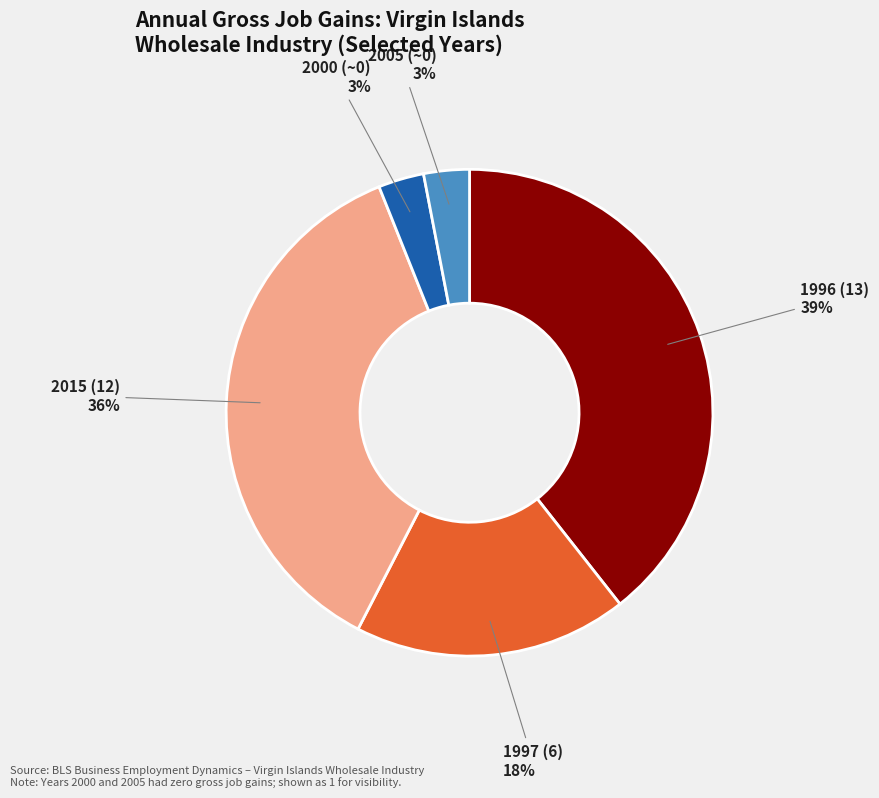

True or false: 2000 (~0) accounts for 3% of the total.

True